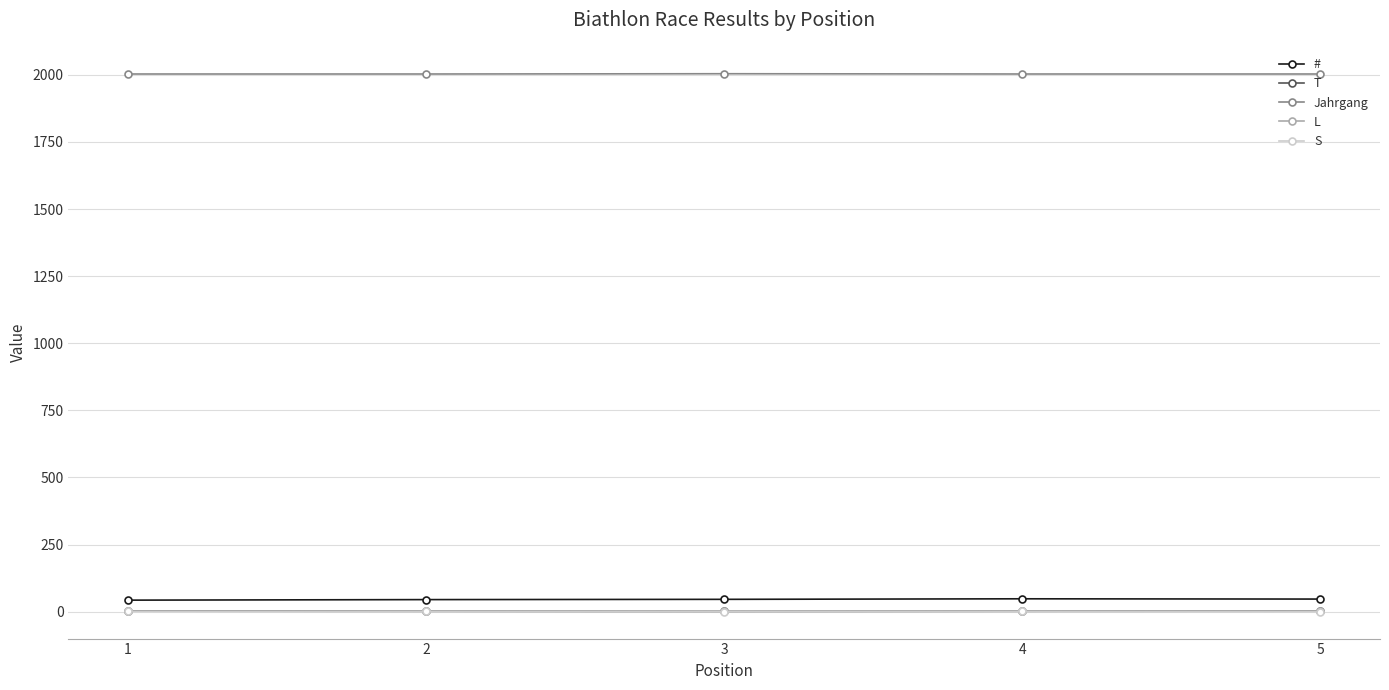

True or false: Jahrgang has more than 2 interior local peaks.

False